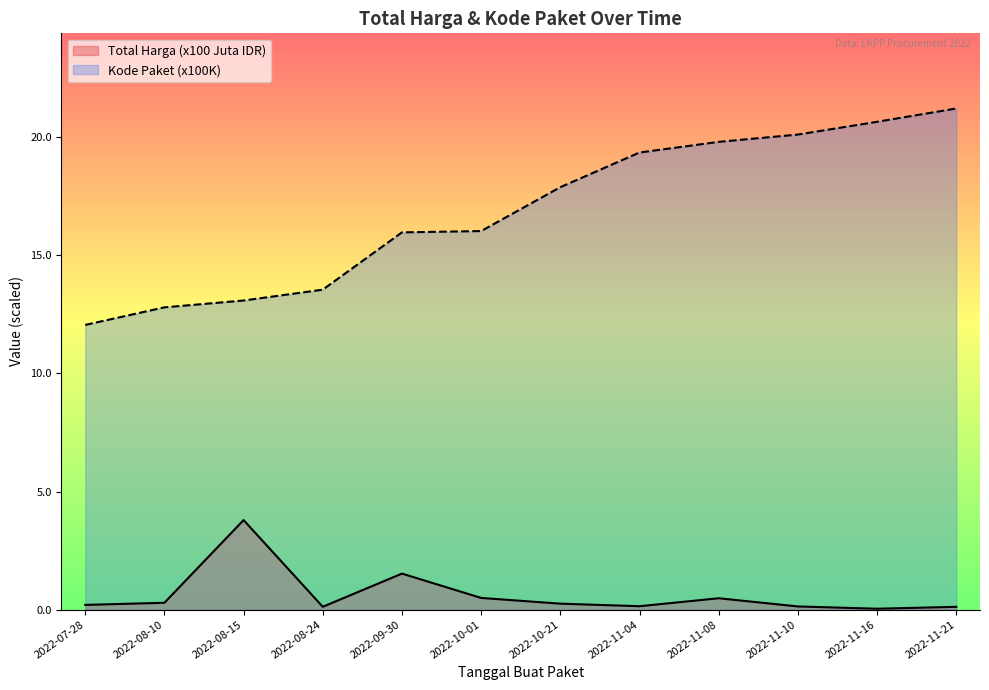

How many lines are shown in the chart?

2